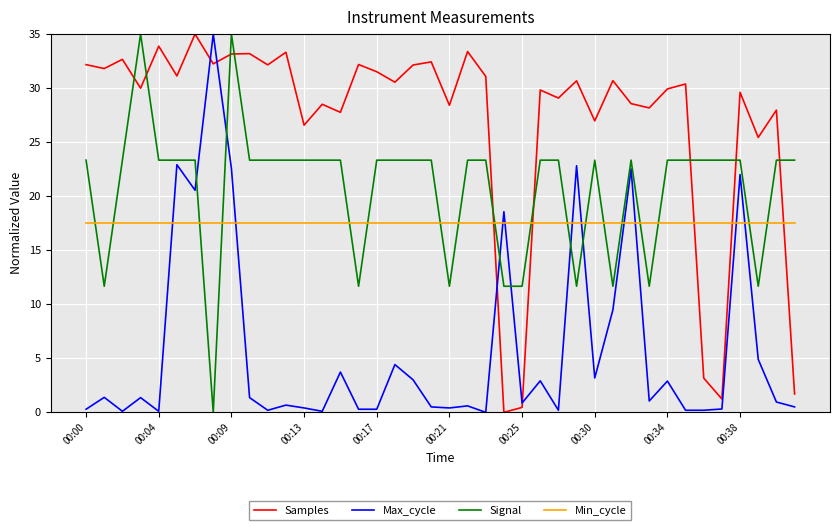

True or false: Min_cycle and Max_cycle intersect in this chart.

True